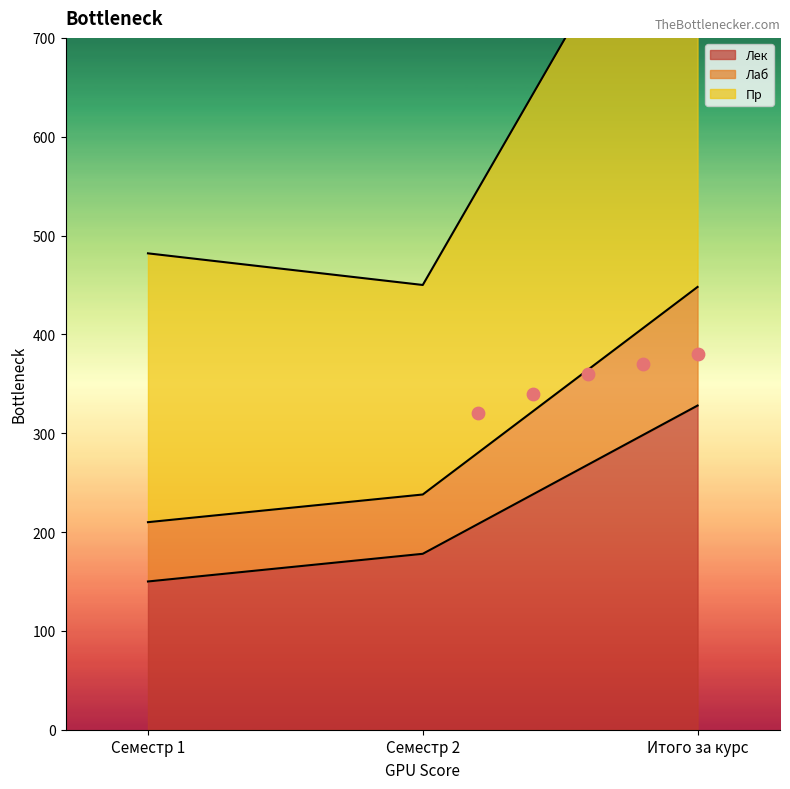

What is the total value across all series at Итого за курс?

1260